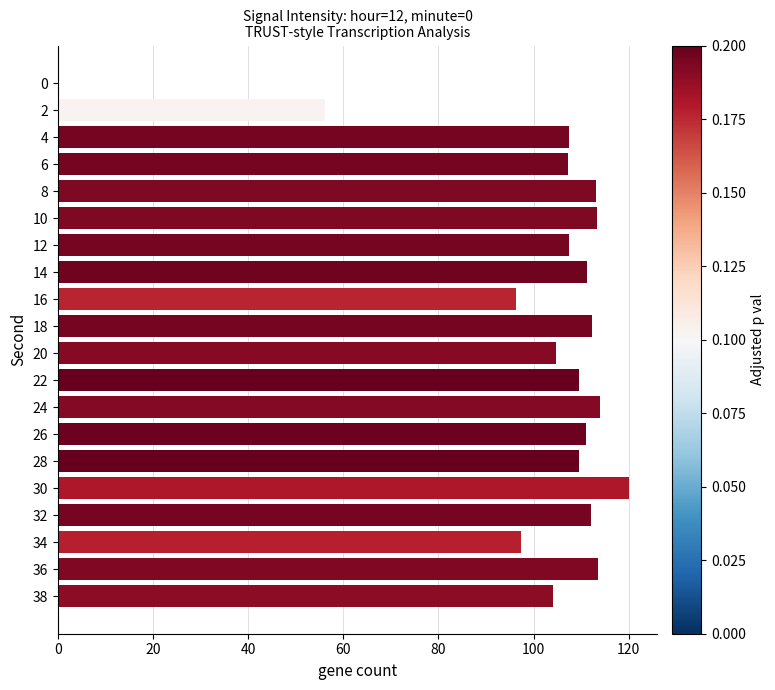

What is the maximum value shown in the chart?

120.0